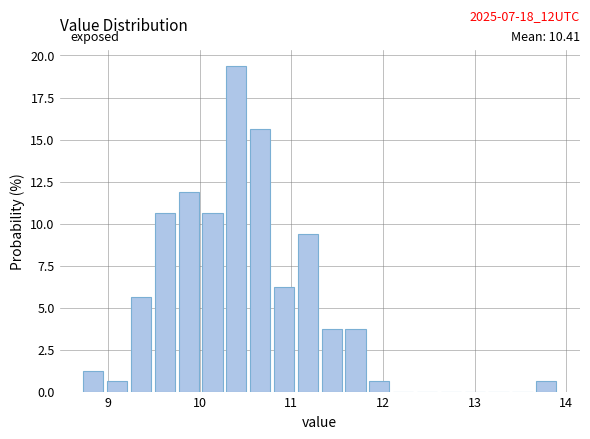

Read against the x-axis, roughly where is the centre of the tallest bar?

10.4